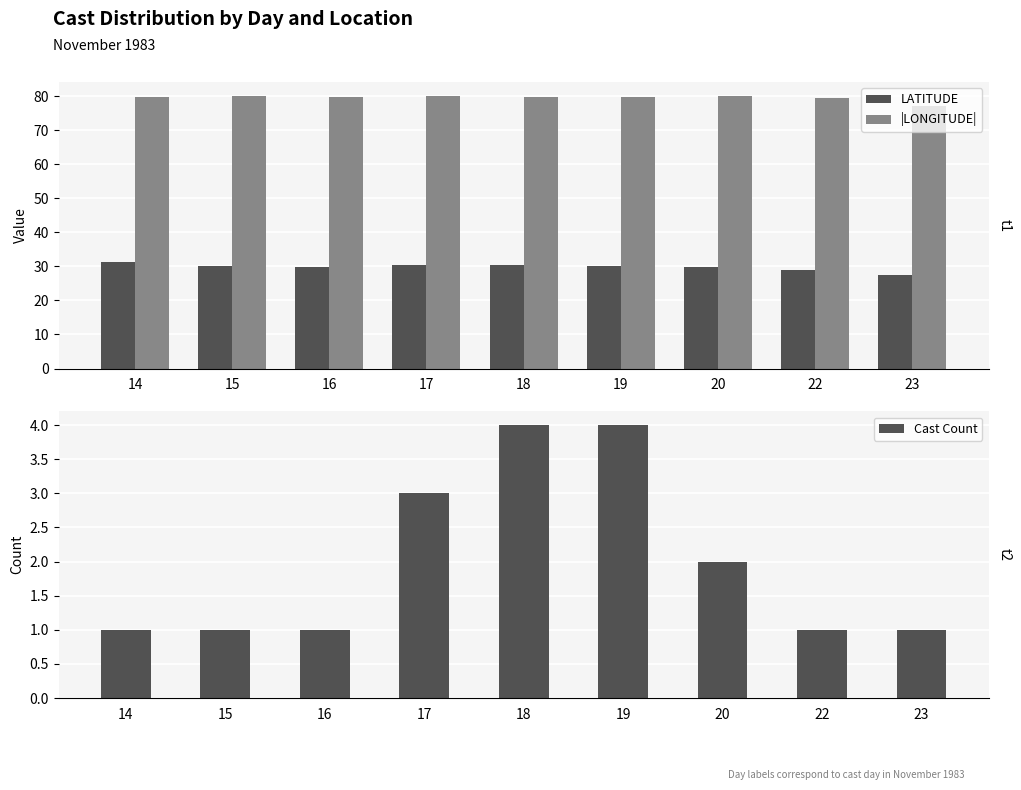

True or false: Cast Count has a value of 3.0 at 17.

True